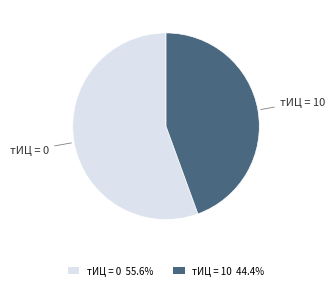

Do тИЦ = 0 and тИЦ = 10 together represent more than half of the pie?

Yes